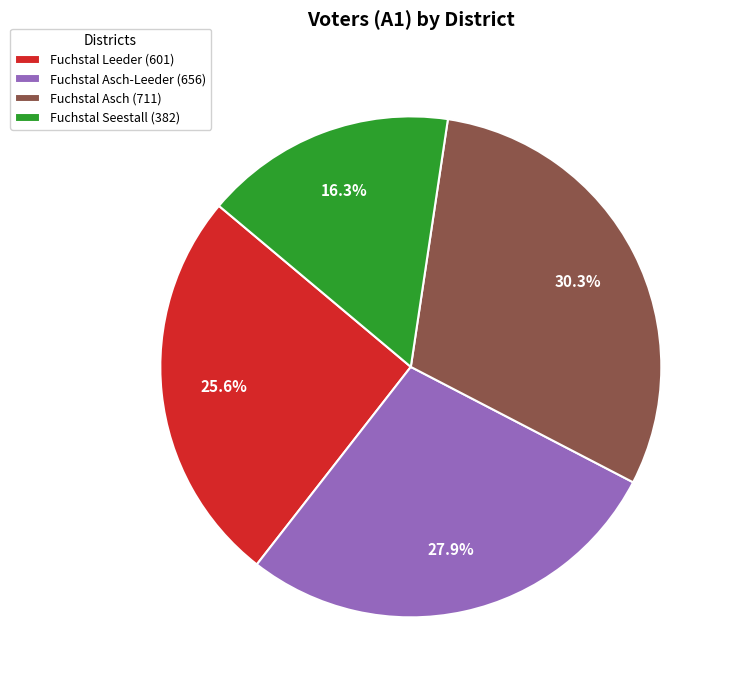

Rank the categories by value from highest to lowest.

Fuchstal Asch (711), Fuchstal Asch-Leeder (656), Fuchstal Leeder (601), Fuchstal Seestall (382)